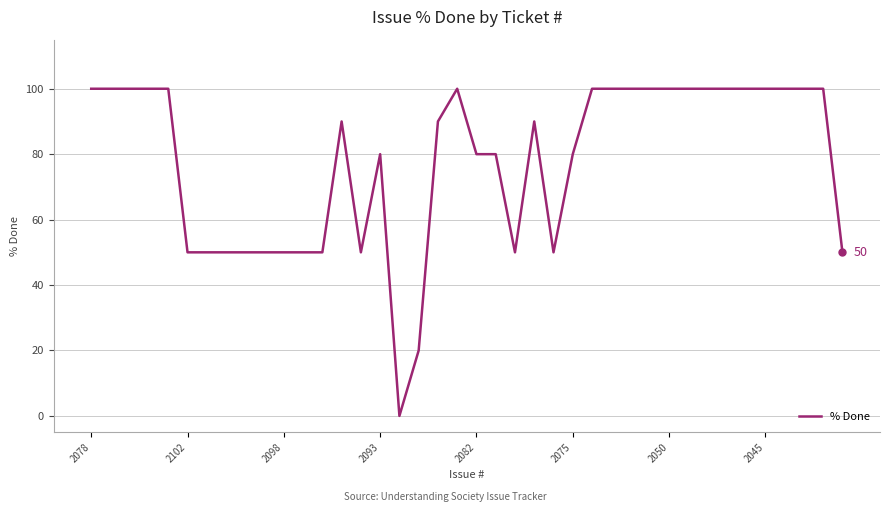

What is the difference between the maximum and minimum values?

100